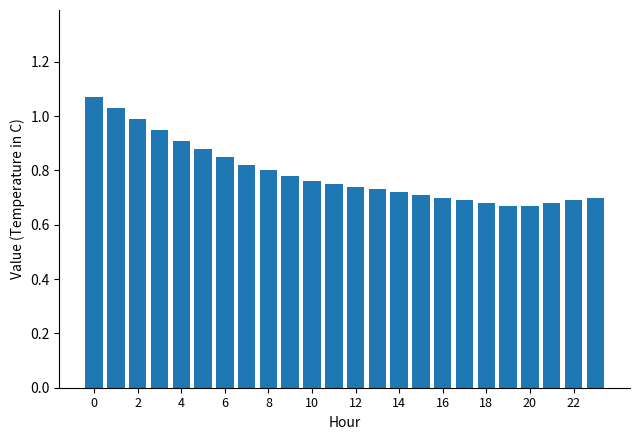

What is the difference between the maximum and minimum values?

0.4